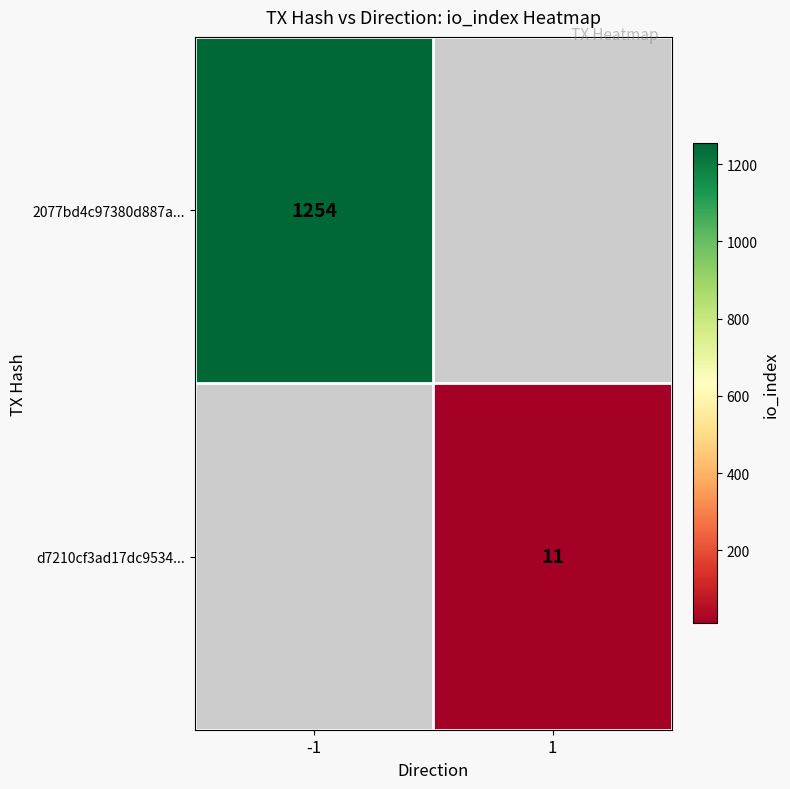

The value of 2077bd4c97380d887a... at -1 is 2228.9. True or false?

False